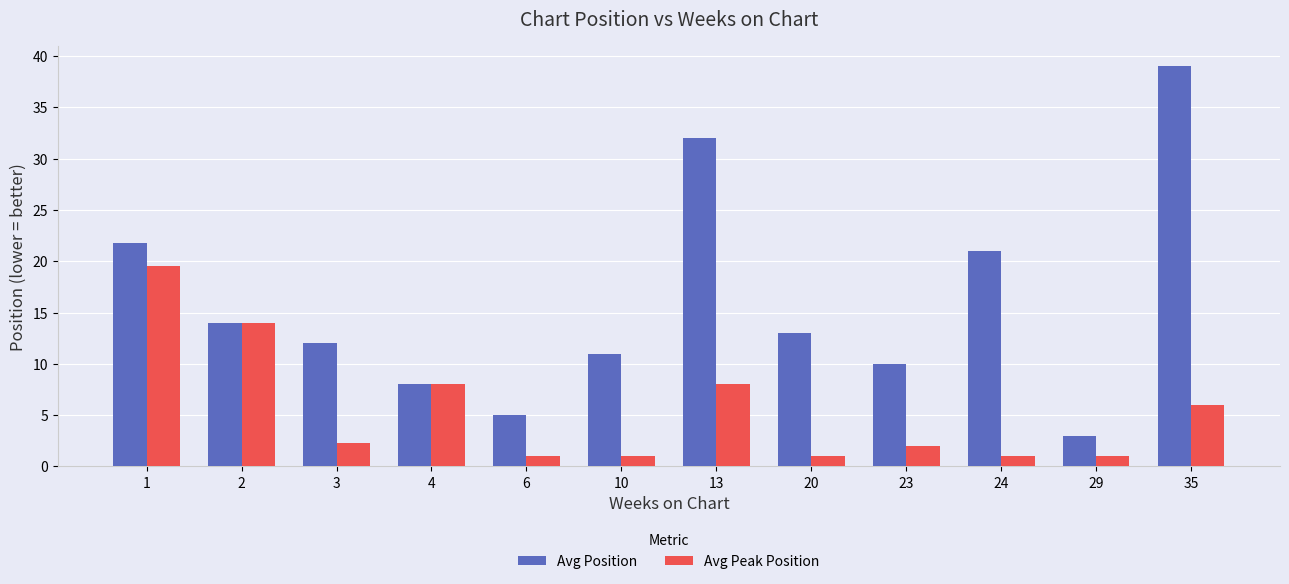

At 23, list the series in order from largest to smallest.

Avg Position, Avg Peak Position